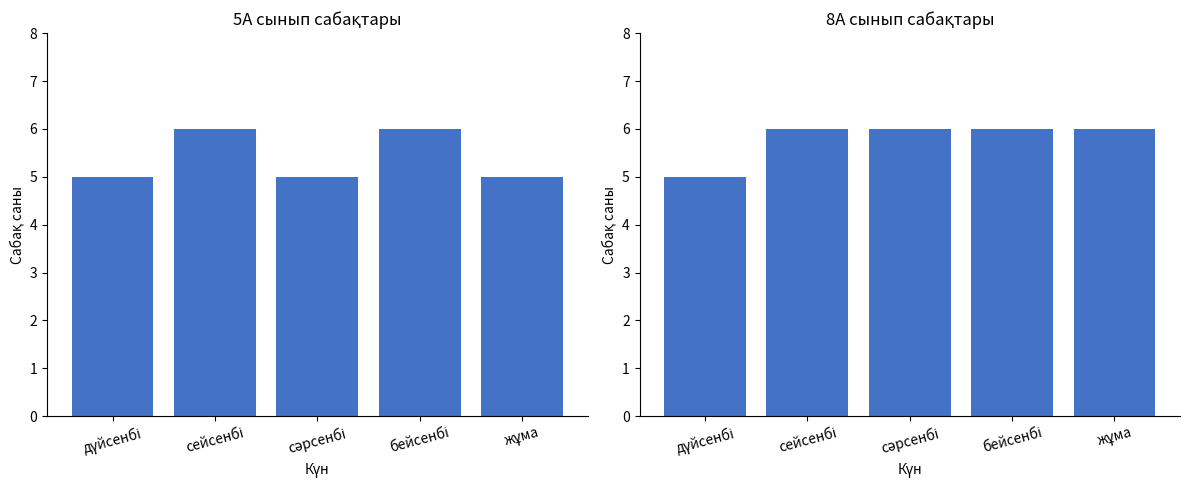

Is it true that 8А сынып equals 6 at жұма?

True